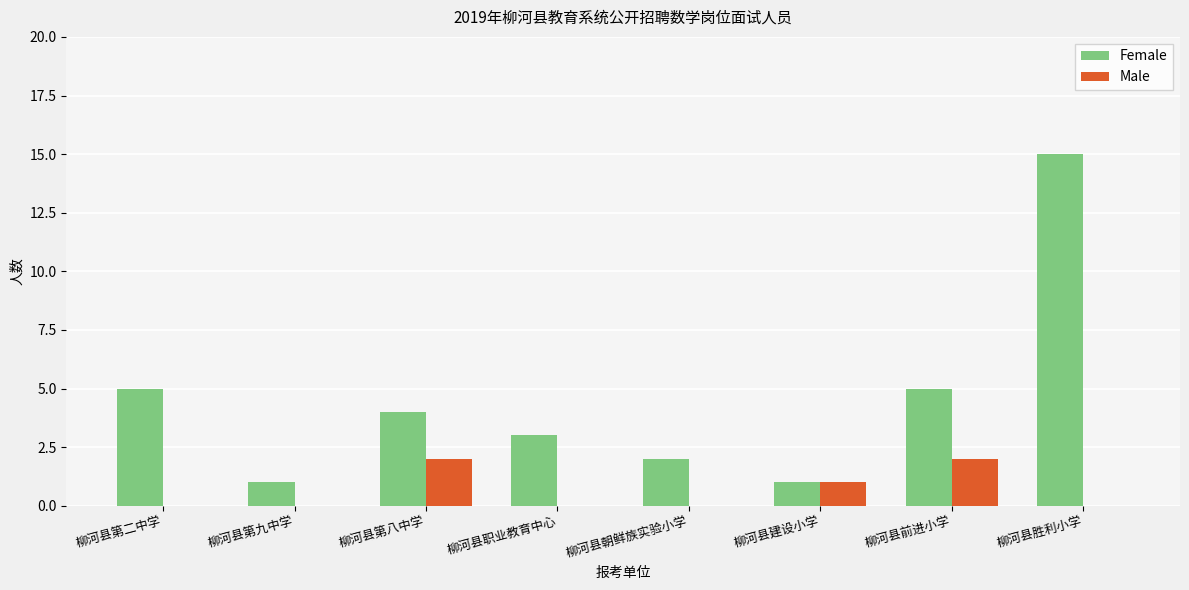

How many series are shown in this chart?

2